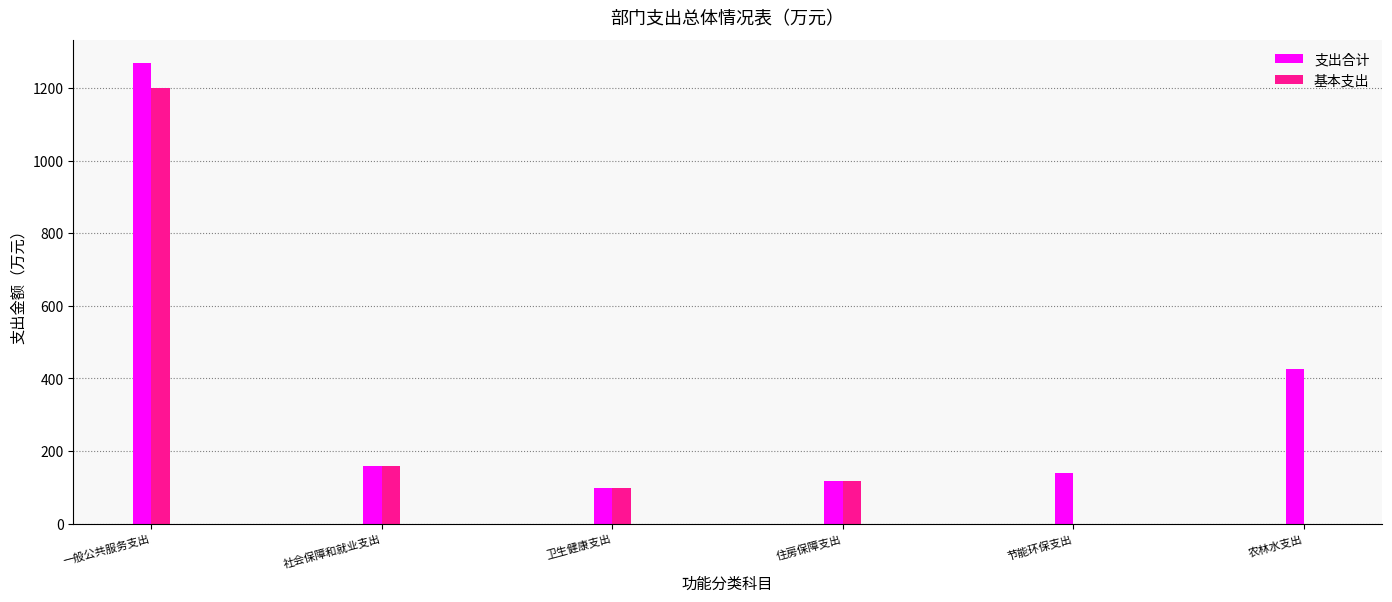

Reading right to left, list all the values displayed in this chart.

支出合计: 424.9	140.0	116.2	97.2	158.5	1268.9
基本支出: 0.0	0.0	116.2	97.2	158.5	1198.9